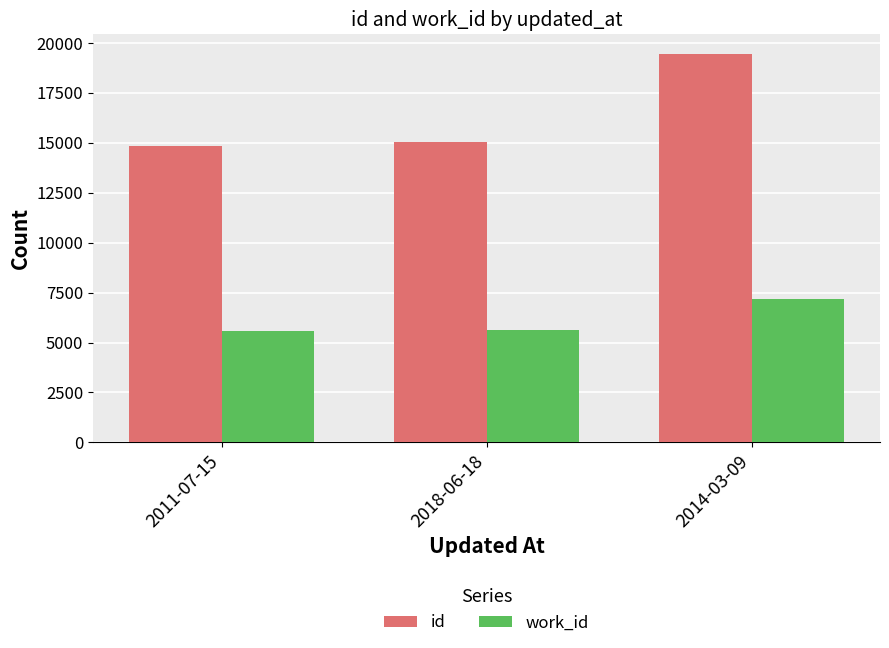

What is the difference between the maximum and minimum values in the work_id series?

1618